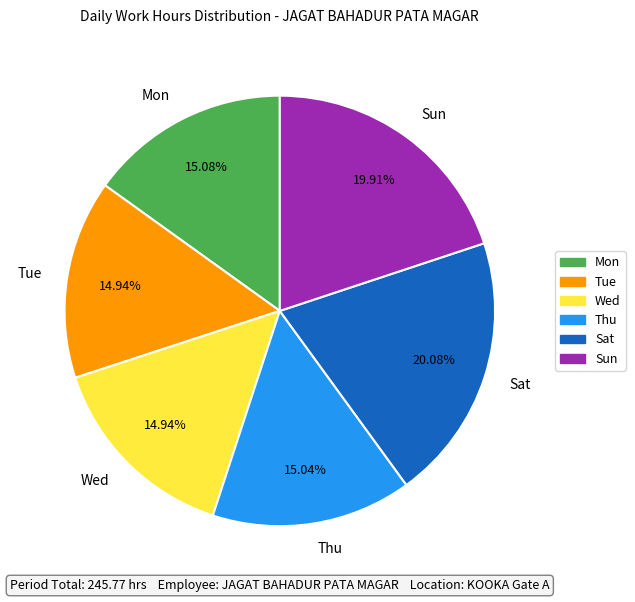

Is there a majority slice in this chart?

No